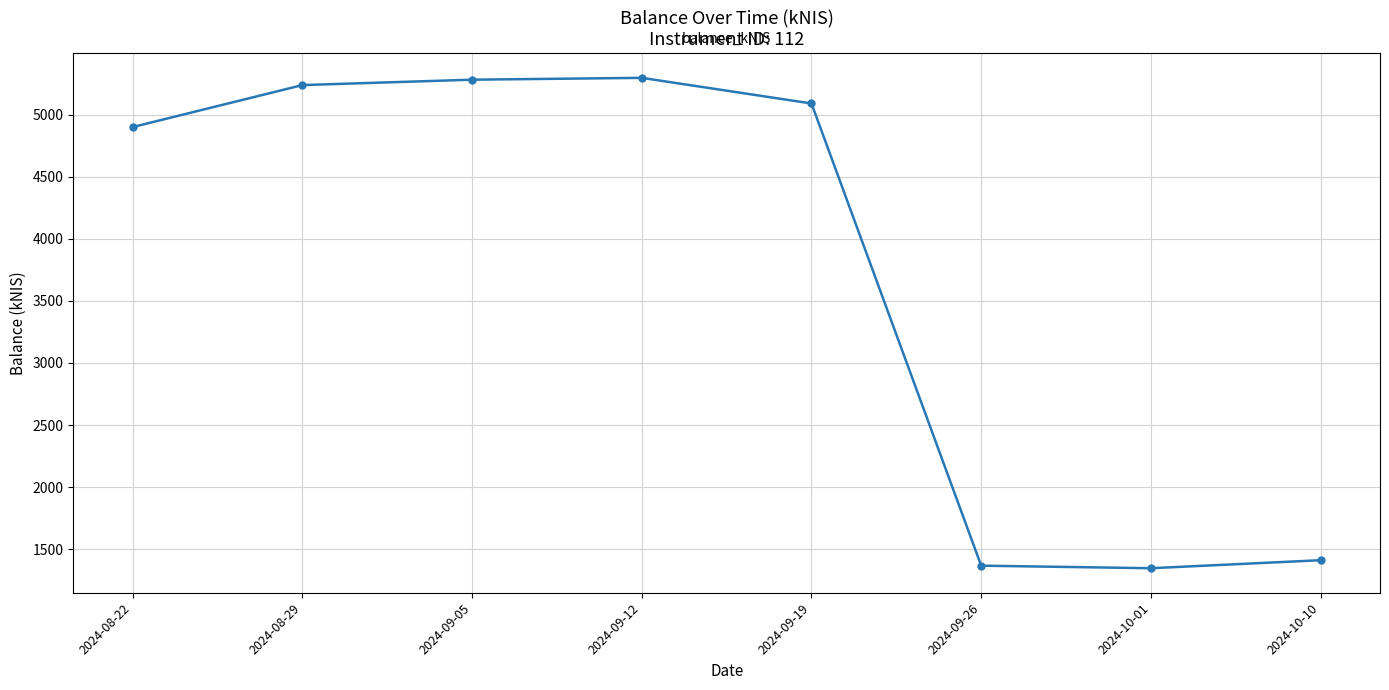

How many data points are above 5088?

4